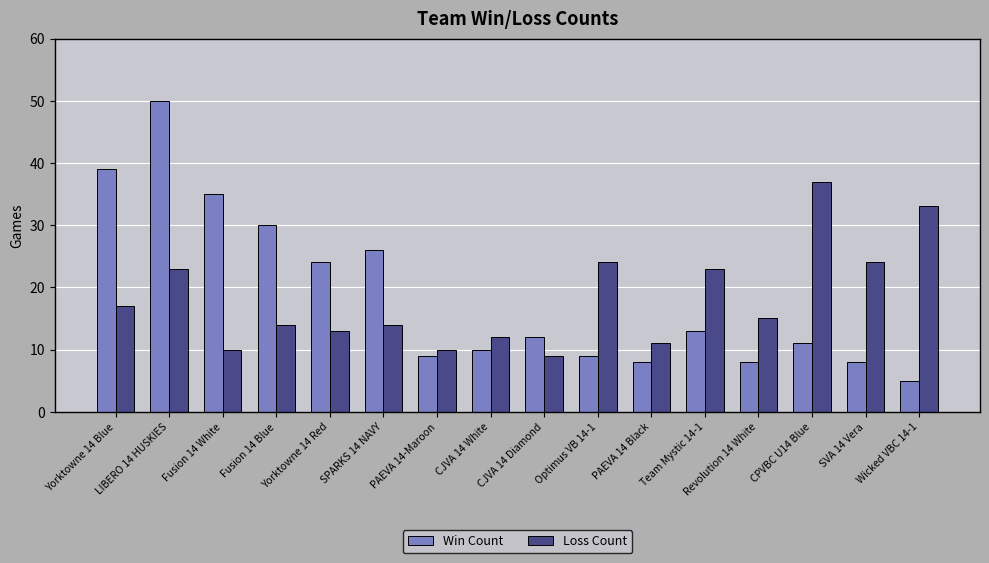

What is the spread (max minus min) of values at SVA 14 Vera?

16